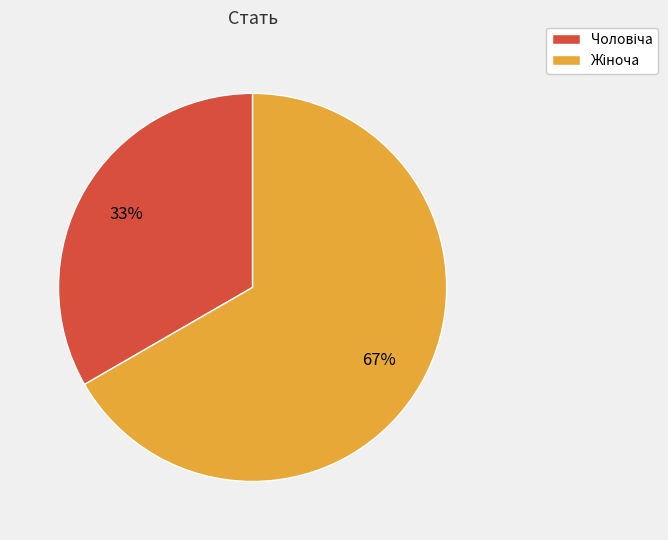

To the nearest percent, what is the average slice percentage?

50%